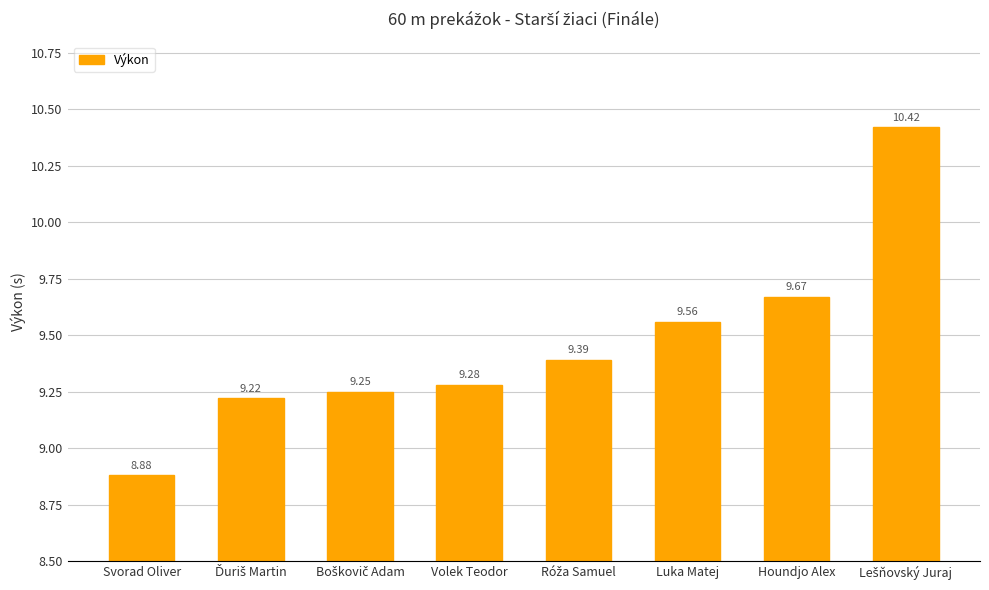

Which label corresponds to the smallest value in the chart?

Svorad Oliver